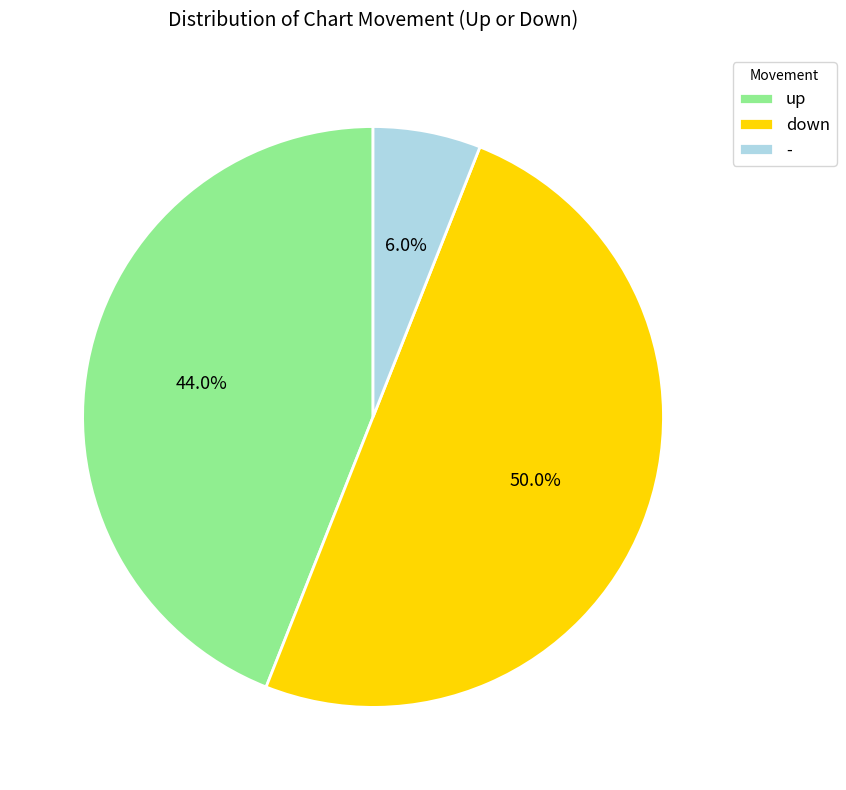

What is the total percentage of up and down?

94.0%